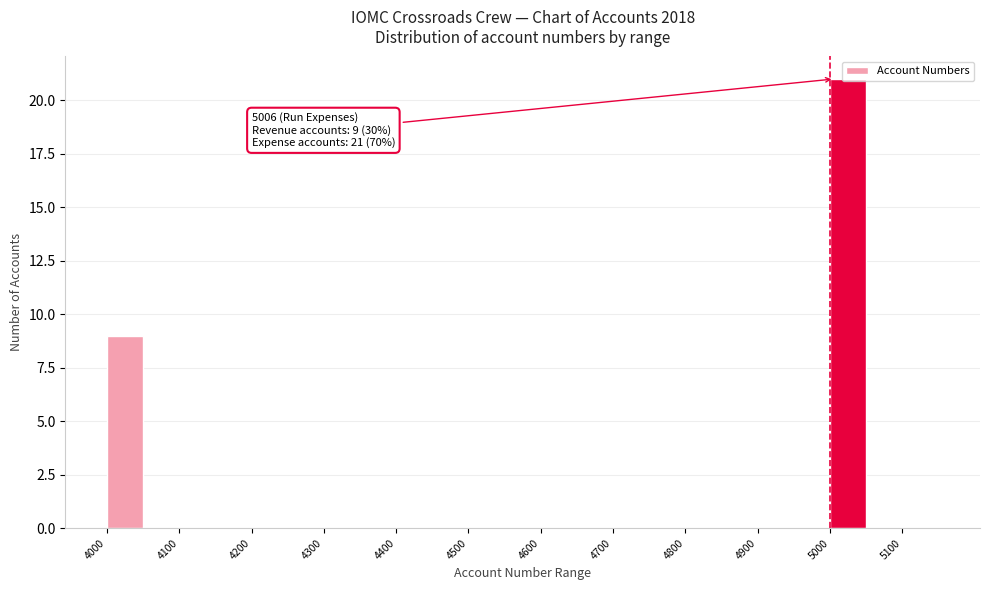

Which range on the x-axis has the tallest bar?

5000 to 5050